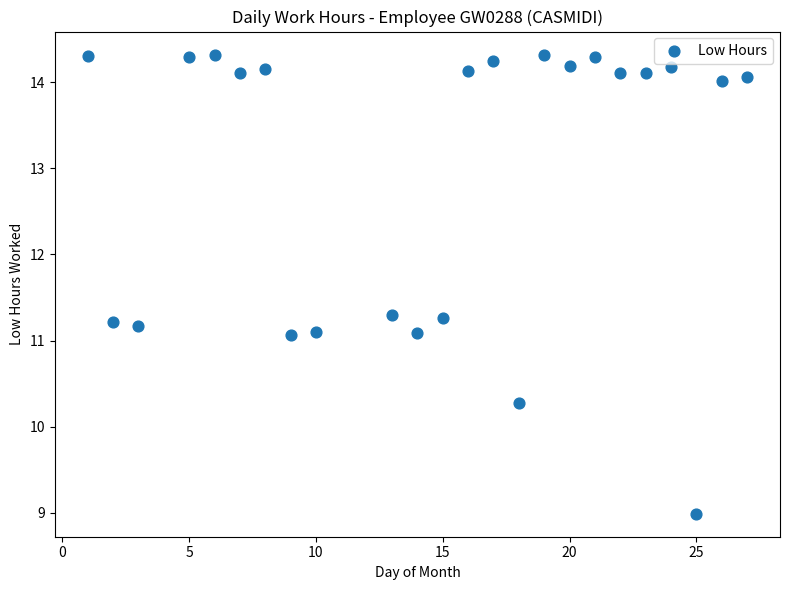

What is the range of Y values (max minus min)?

5.3